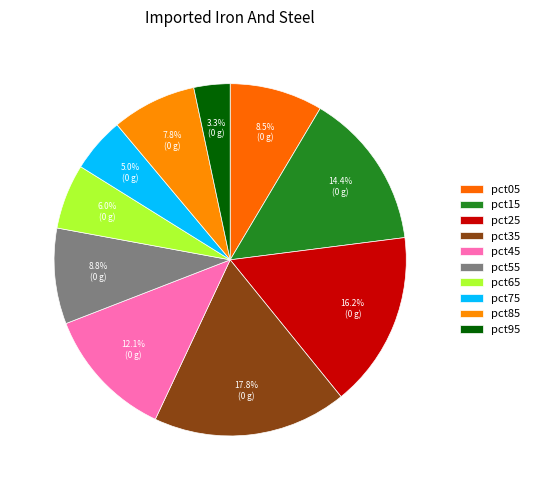

How many segments does this pie chart have?

10